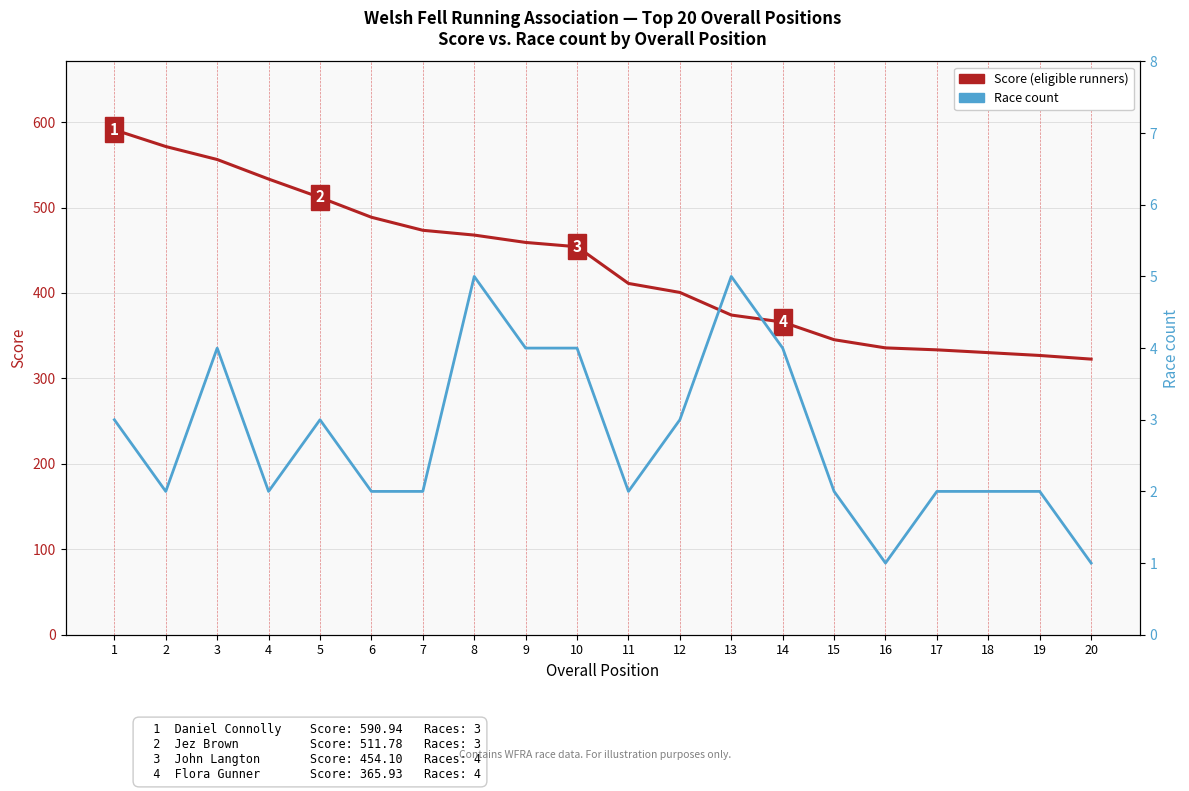

Reading left to right, extract all data points from this chart.

Score: 590.9	571.4	556.2	533.3	511.8	488.6	473.4	467.7	459.1	454.1	411.1	400.6	374.1	365.9	345.3	335.7	333.4	330.1	326.8	322.6
Race count: 3.0	2.0	4.0	2.0	3.0	2.0	2.0	5.0	4.0	4.0	2.0	3.0	5.0	4.0	2.0	1.0	2.0	2.0	2.0	1.0